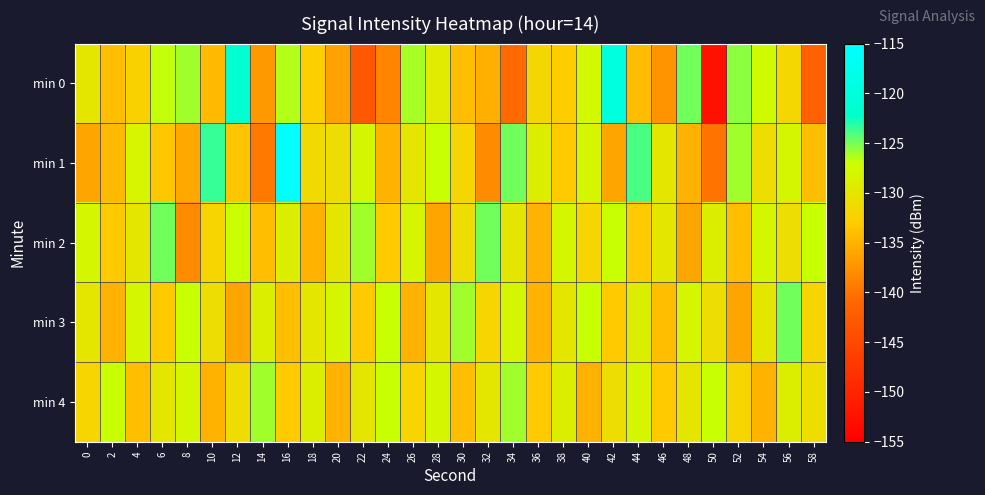

Rank the series by their maximum value, from highest to lowest.

min 1, min 0, min 2, min 3, min 4